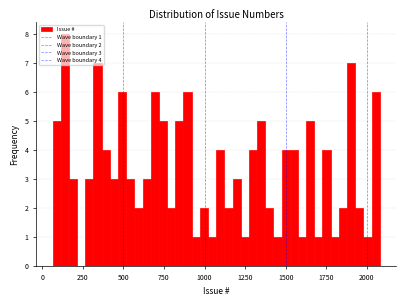

Read against the x-axis, roughly where is the centre of the tallest bar?

150